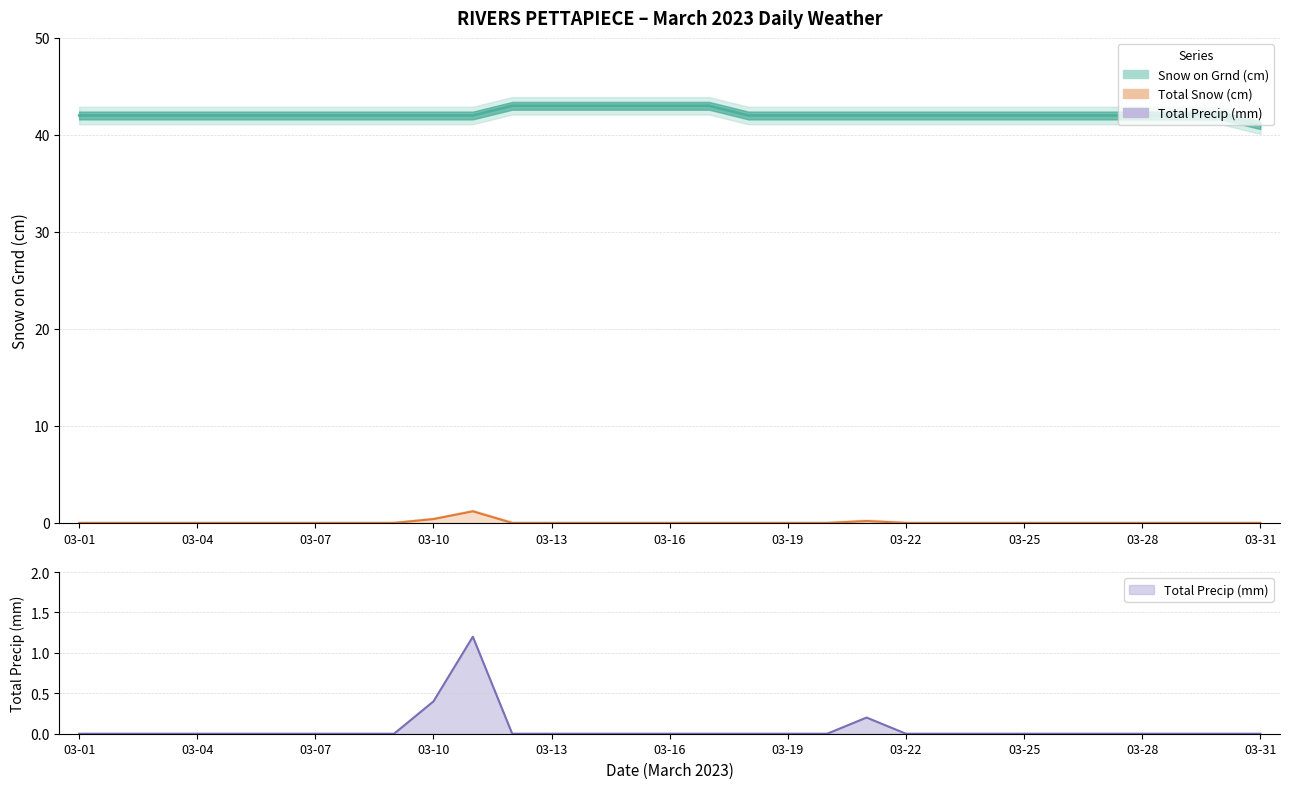

At which label does Snow on Grnd (cm) first exceed 42?

03-12